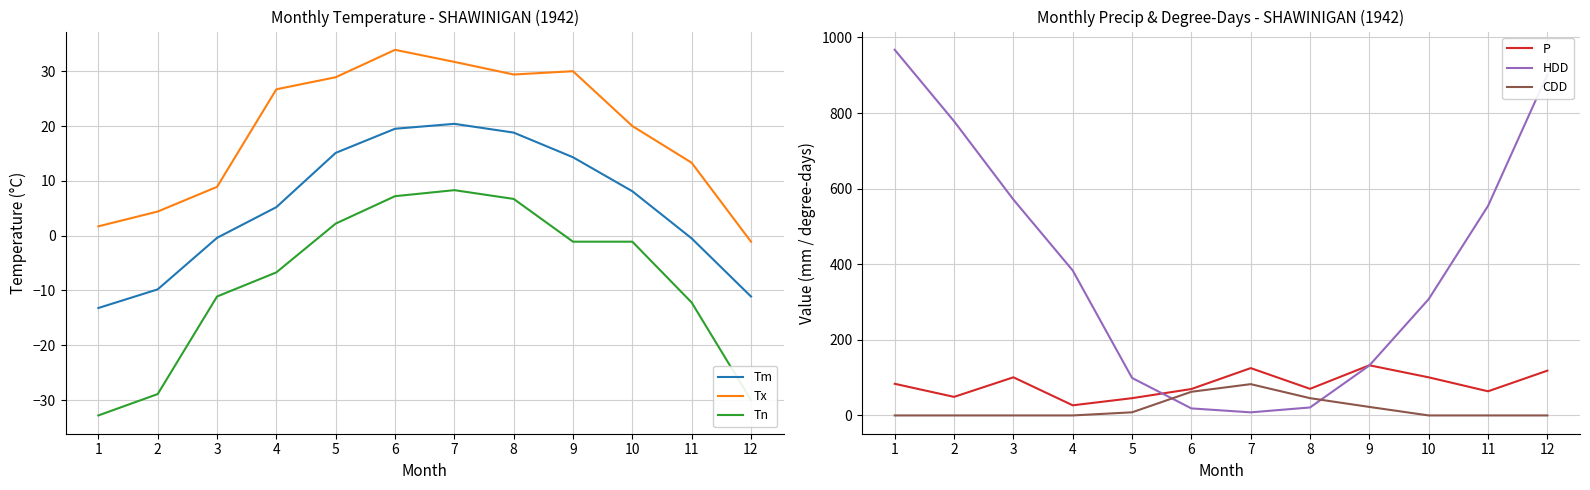

At 3, list the series in order from largest to smallest.

HDD, P, Tx, CDD, Tm, Tn